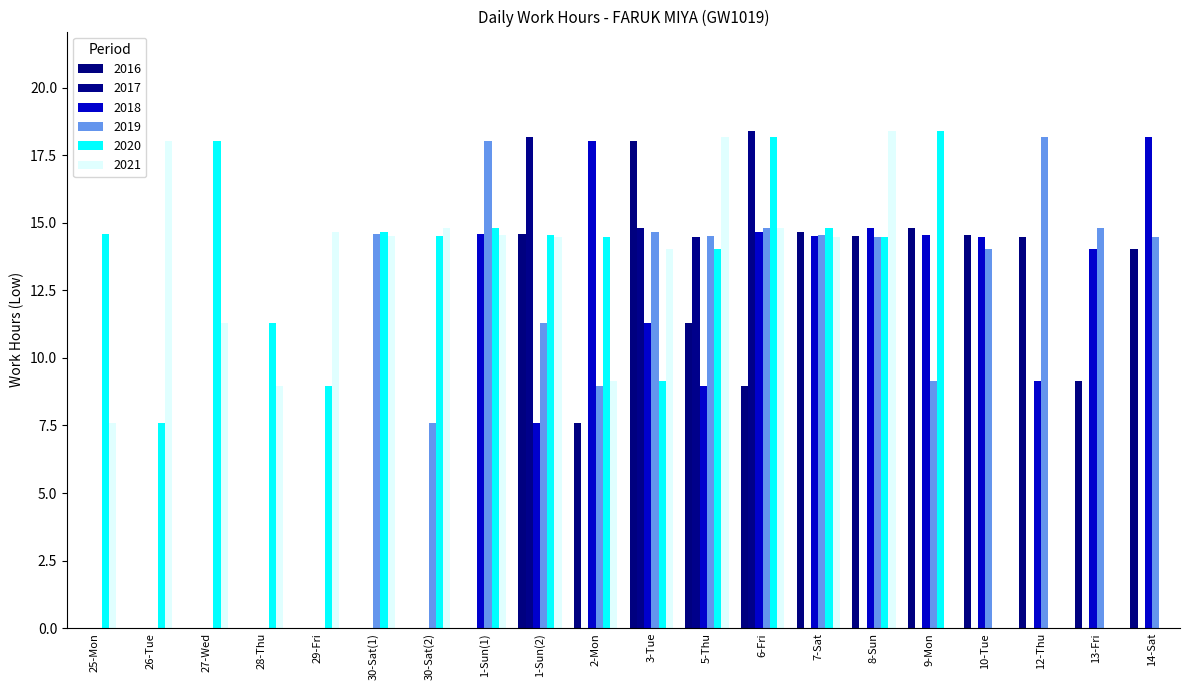

What is the spread (max minus min) of values at 6-Fri?

9.4